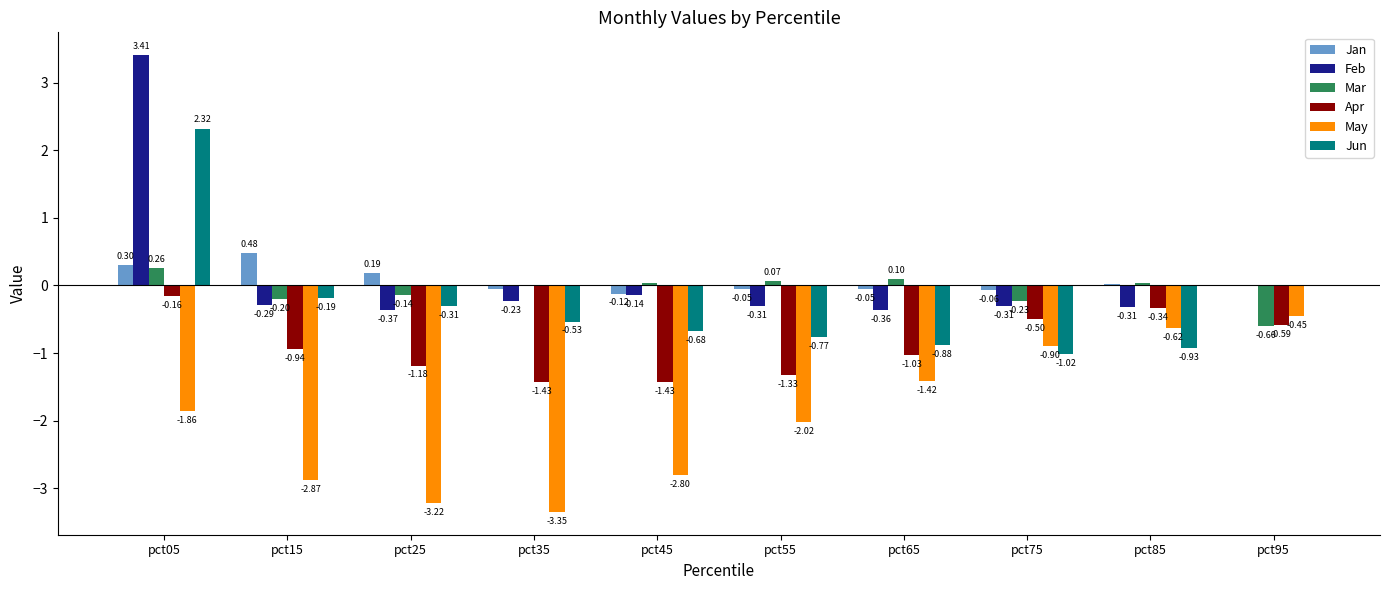

What is the sum of all Feb values?

1.1